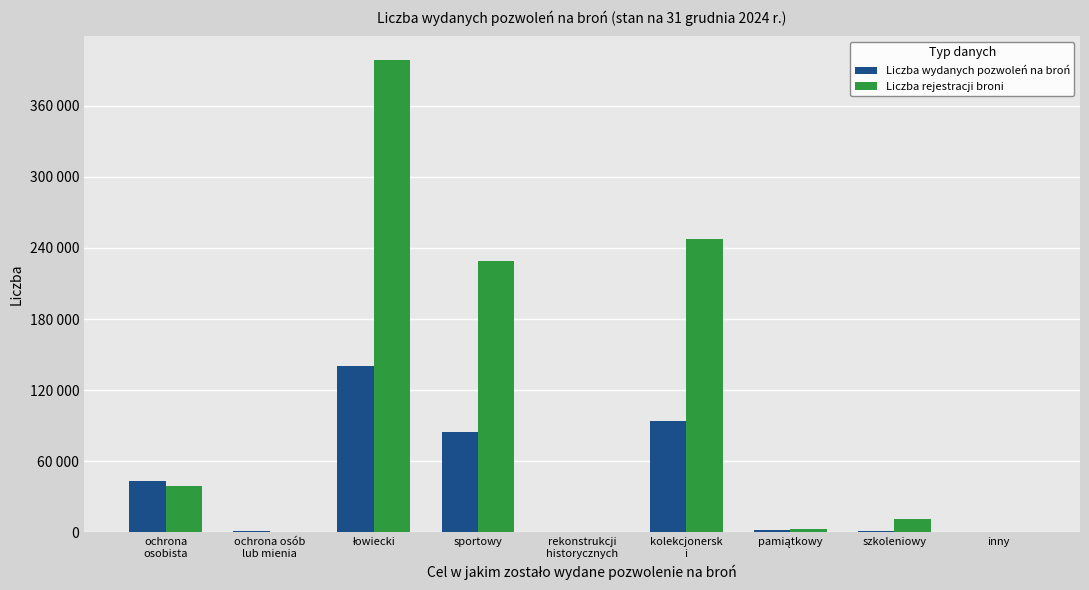

At which category does the chart reach its minimum across all series?

rekonstrukcji
historycznych